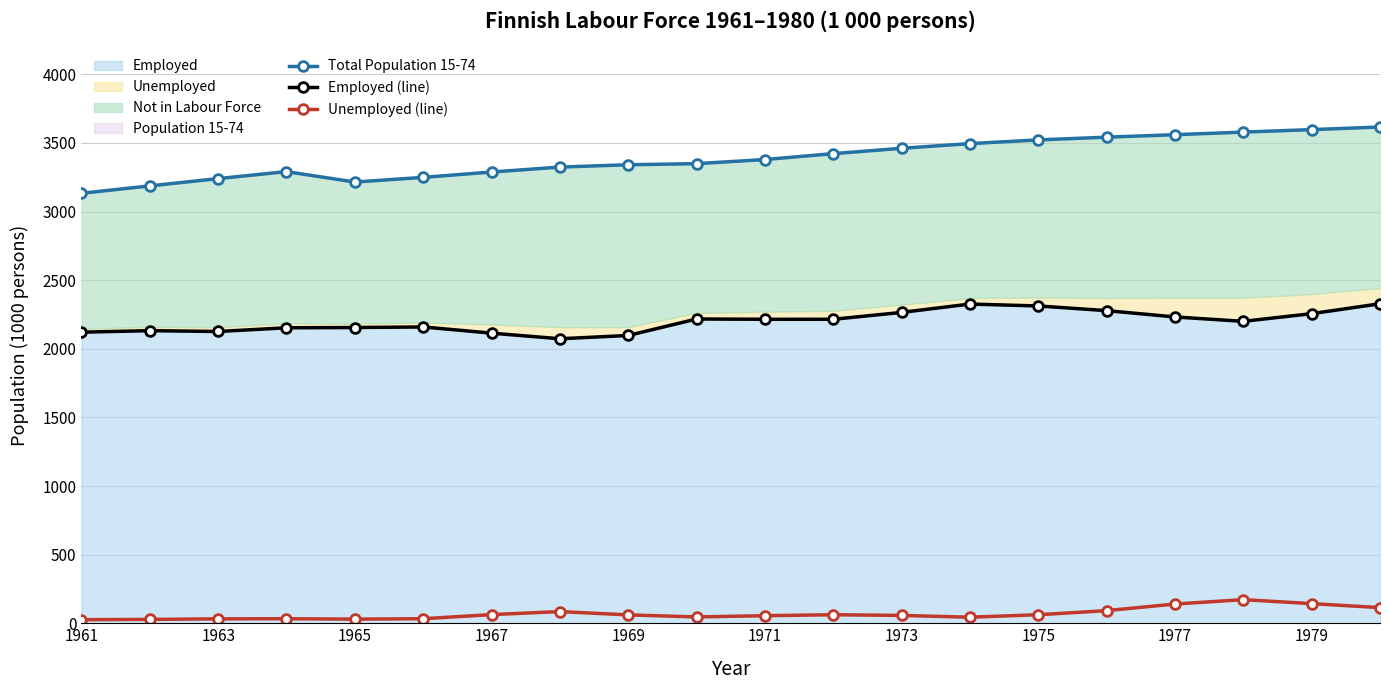

True or false: Unemployed (line) and Total Population 15-74 cross at least once.

False